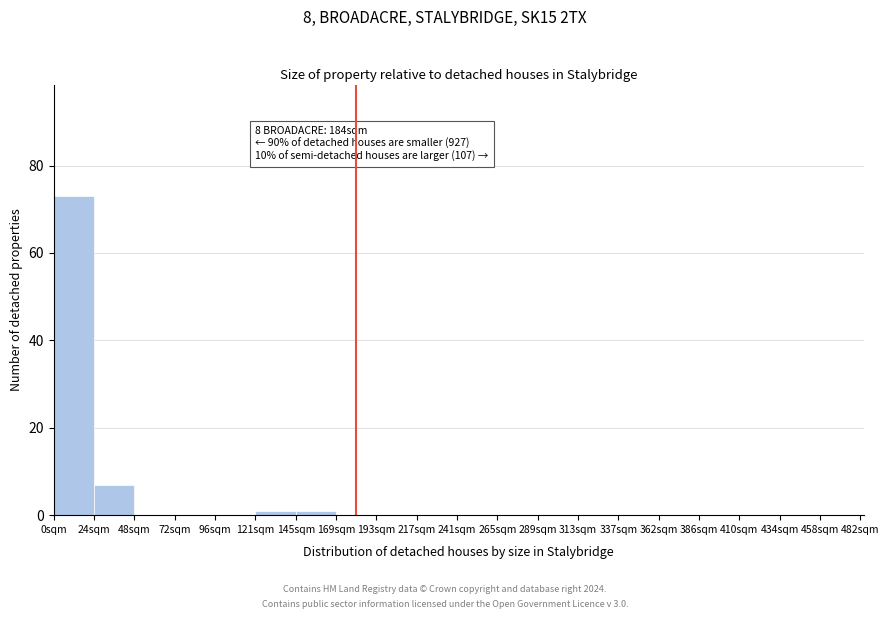

Over which range of the x-axis is the bar tallest?

0 to 24